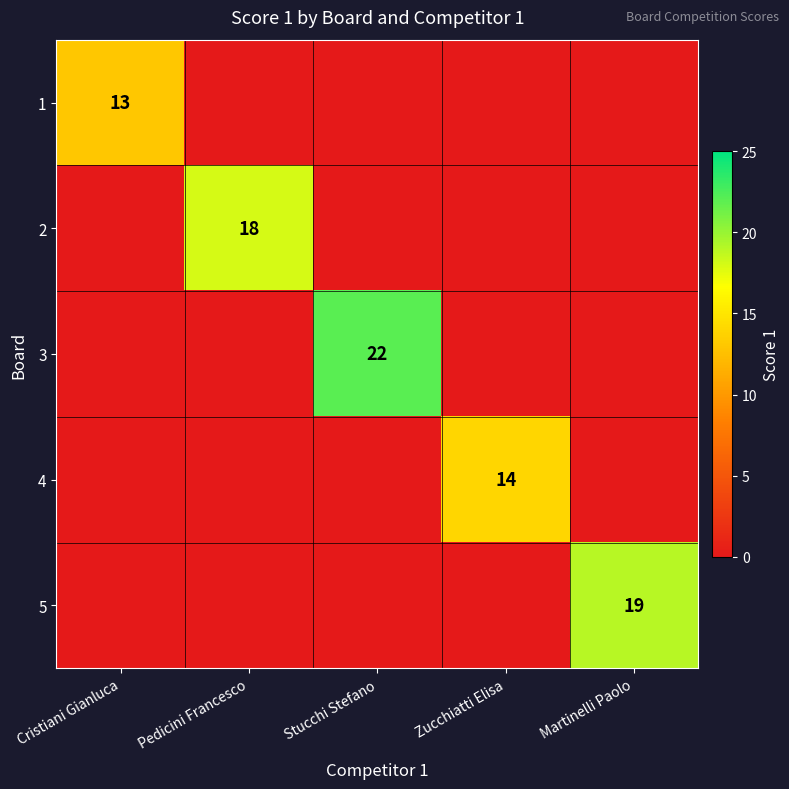

Rank the categories by 1 value from lowest to highest.

Pedicini Francesco, Stucchi Stefano, Zucchiatti Elisa, Martinelli Paolo, Cristiani Gianluca